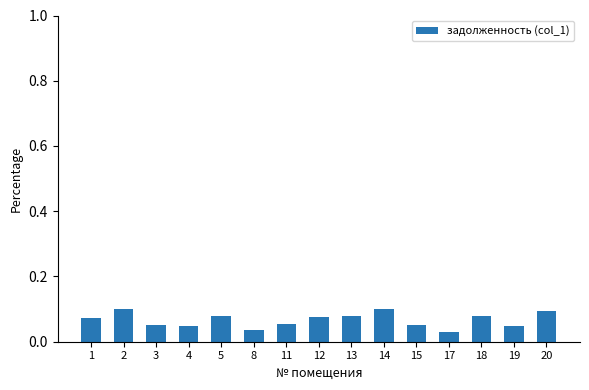

What is the sum of all values?

1.0